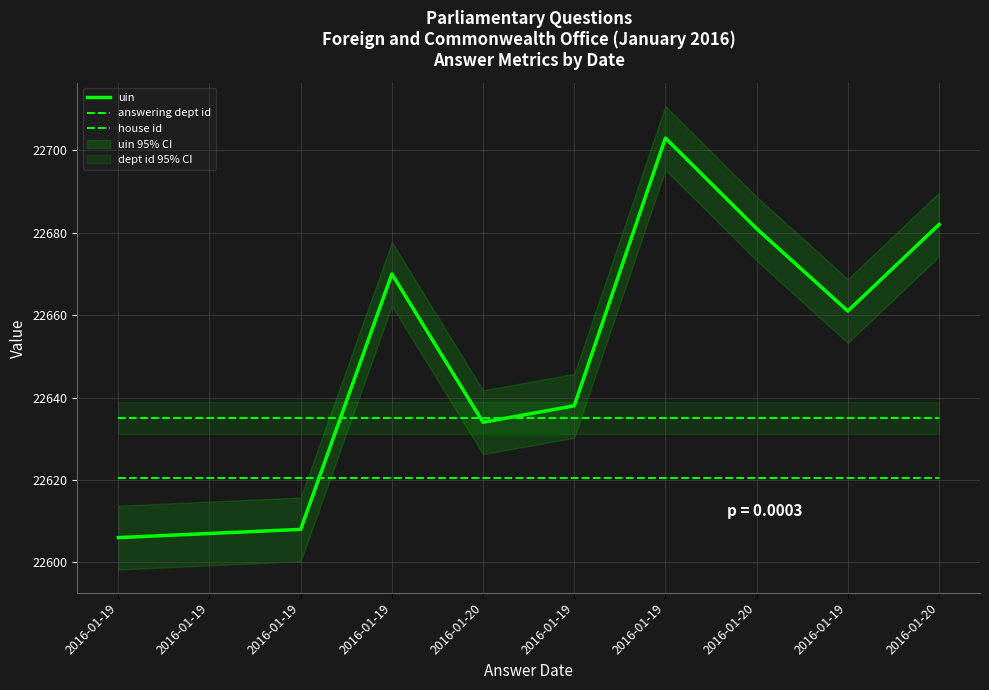

Count the number of data series in this chart.

3